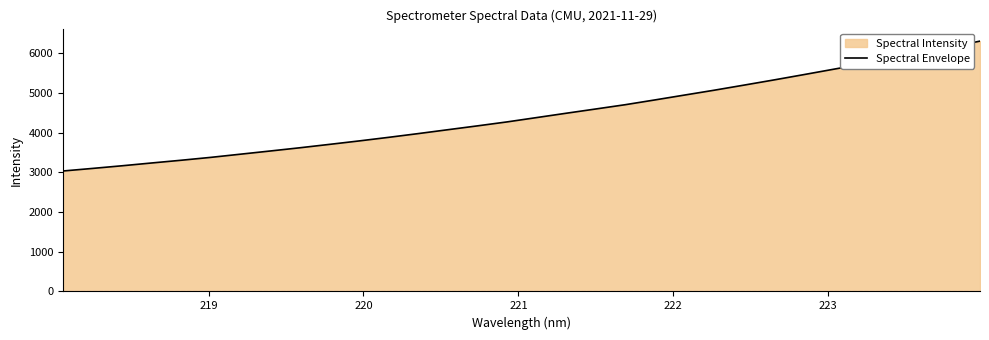

What is the minimum value shown in the chart?

3032.3